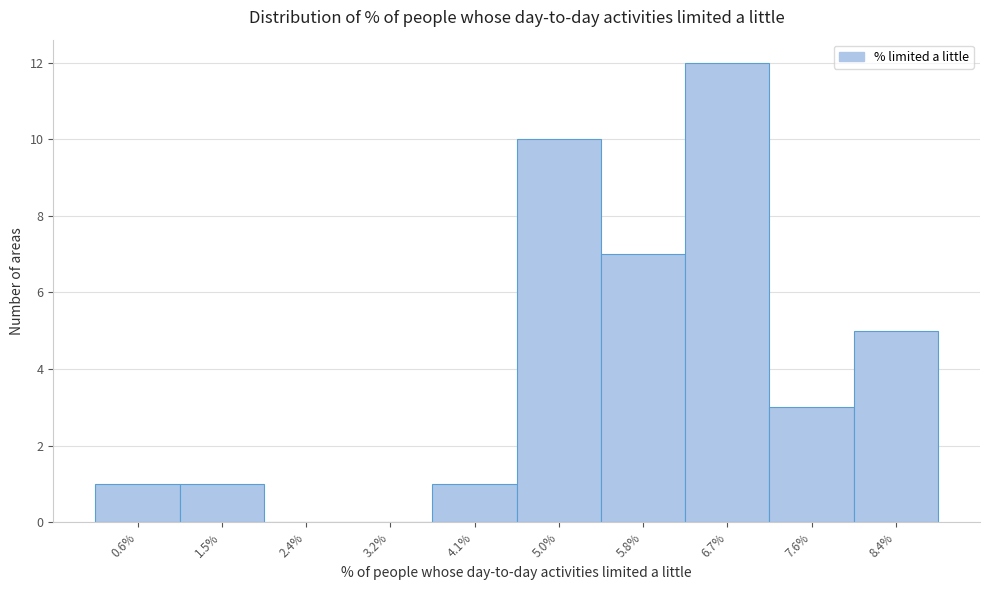

Reading left to right, what are all the values shown in this chart?

0.6%=1	1.5%=1	2.4%=0	3.2%=0	4.1%=1	5.0%=10	5.8%=7	6.7%=12	7.6%=3	8.4%=5